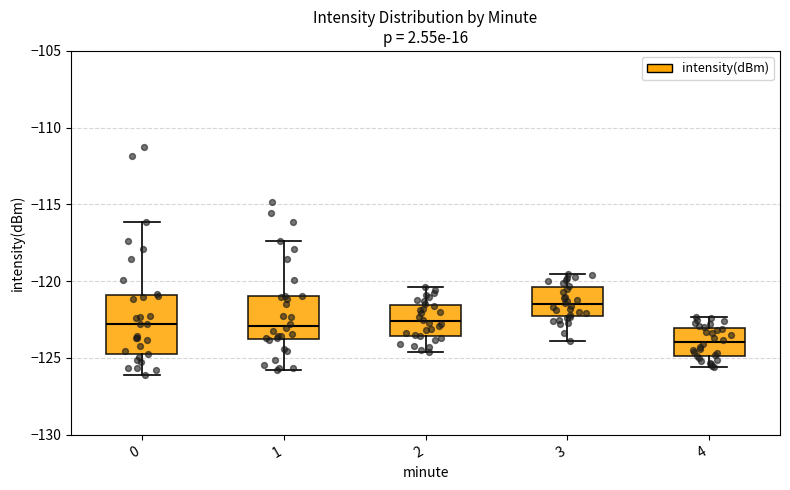

Which box is the tallest, from its lower edge to its upper edge?

0